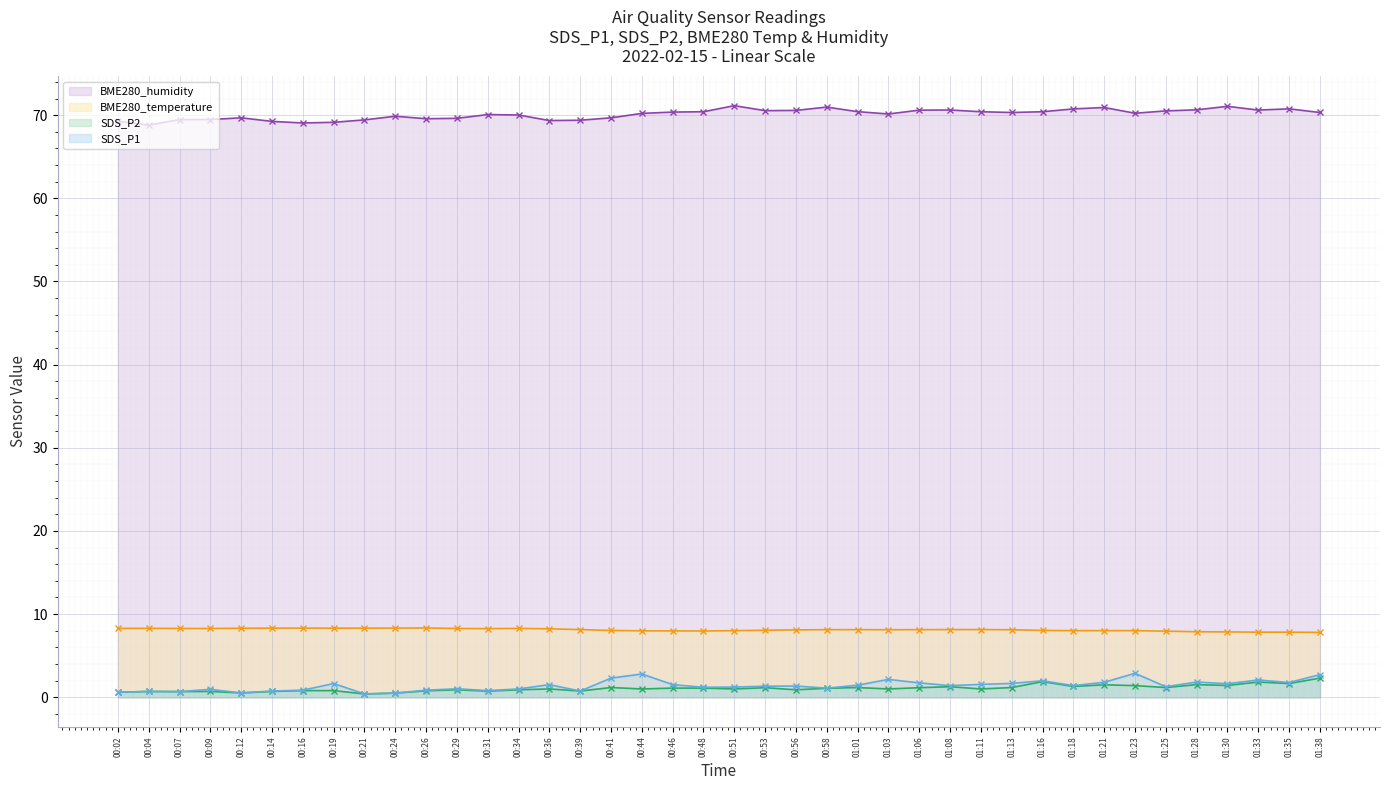

Reading left to right, extract all data points from this chart.

BME280_humidity (line): 00:02=69.3	00:04=68.8	00:07=69.5	00:09=69.5	00:12=69.7	00:14=69.2	00:16=69.1	00:19=69.1	00:21=69.4	00:24=69.9	00:26=69.6	00:29=69.6	00:31=70.1	00:34=70.0	00:36=69.3	00:39=69.4	00:41=69.7	00:44=70.2	00:46=70.4	00:48=70.4	00:51=71.1	00:53=70.5	00:56=70.6	00:58=71.0	01:01=70.4	01:03=70.1	01:06=70.6	01:08=70.6	01:11=70.4	01:13=70.3	01:16=70.4	01:18=70.8	01:21=70.9	01:23=70.2	01:25=70.5	01:28=70.6	01:30=71.1	01:33=70.6	01:35=70.8	01:38=70.3
BME280_temperature (line): 00:02=8.3	00:04=8.3	00:07=8.3	00:09=8.3	00:12=8.3	00:14=8.3	00:16=8.3	00:19=8.3	00:21=8.3	00:24=8.3	00:26=8.3	00:29=8.3	00:31=8.2	00:34=8.3	00:36=8.2	00:39=8.1	00:41=8.0	00:44=8.0	00:46=8.0	00:48=8.0	00:51=8.0	00:53=8.1	00:56=8.1	00:58=8.1	01:01=8.1	01:03=8.1	01:06=8.1	01:08=8.1	01:11=8.1	01:13=8.1	01:16=8.0	01:18=8.0	01:21=8.0	01:23=8.0	01:25=8.0	01:28=7.9	01:30=7.9	01:33=7.8	01:35=7.8	01:38=7.8
SDS_P2 (line): 00:02=0.6	00:04=0.7	00:07=0.7	00:09=0.7	00:12=0.5	00:14=0.7	00:16=0.8	00:19=0.8	00:21=0.4	00:24=0.5	00:26=0.8	00:29=0.9	00:31=0.7	00:34=0.9	00:36=1.0	00:39=0.8	00:41=1.2	00:44=1.0	00:46=1.1	00:48=1.1	00:51=1.0	00:53=1.1	00:56=0.9	00:58=1.1	01:01=1.2	01:03=1.0	01:06=1.1	01:08=1.3	01:11=1.0	01:13=1.2	01:16=1.9	01:18=1.3	01:21=1.5	01:23=1.4	01:25=1.2	01:28=1.5	01:30=1.4	01:33=1.8	01:35=1.6	01:38=2.3
SDS_P1 (line): 00:02=0.6	00:04=0.7	00:07=0.7	00:09=0.9	00:12=0.5	00:14=0.8	00:16=0.8	00:19=1.6	00:21=0.4	00:24=0.5	00:26=0.8	00:29=1.0	00:31=0.8	00:34=1.0	00:36=1.5	00:39=0.8	00:41=2.3	00:44=2.8	00:46=1.5	00:48=1.2	00:51=1.2	00:53=1.3	00:56=1.4	00:58=1.1	01:01=1.4	01:03=2.1	01:06=1.7	01:08=1.4	01:11=1.6	01:13=1.7	01:16=2.0	01:18=1.4	01:21=1.8	01:23=2.9	01:25=1.3	01:28=1.8	01:30=1.6	01:33=2.1	01:35=1.8	01:38=2.7